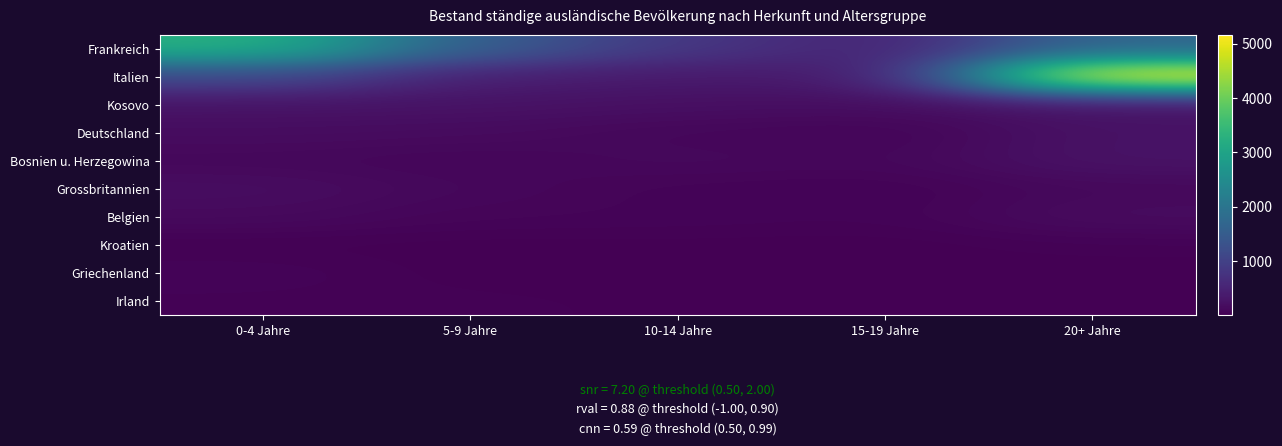

List the series in order of their peak value, highest first.

Italien, Frankreich, Kosovo, Bosnien u. Herzegowina, Deutschland, Grossbritannien, Belgien, Griechenland, Kroatien, Irland